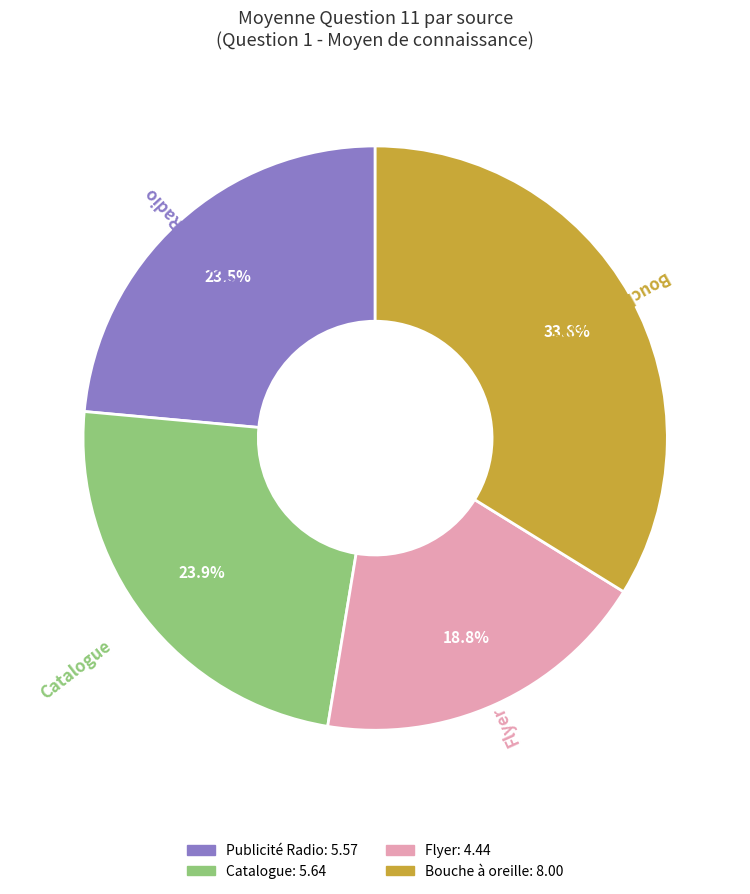

How many segments does this pie chart have?

4